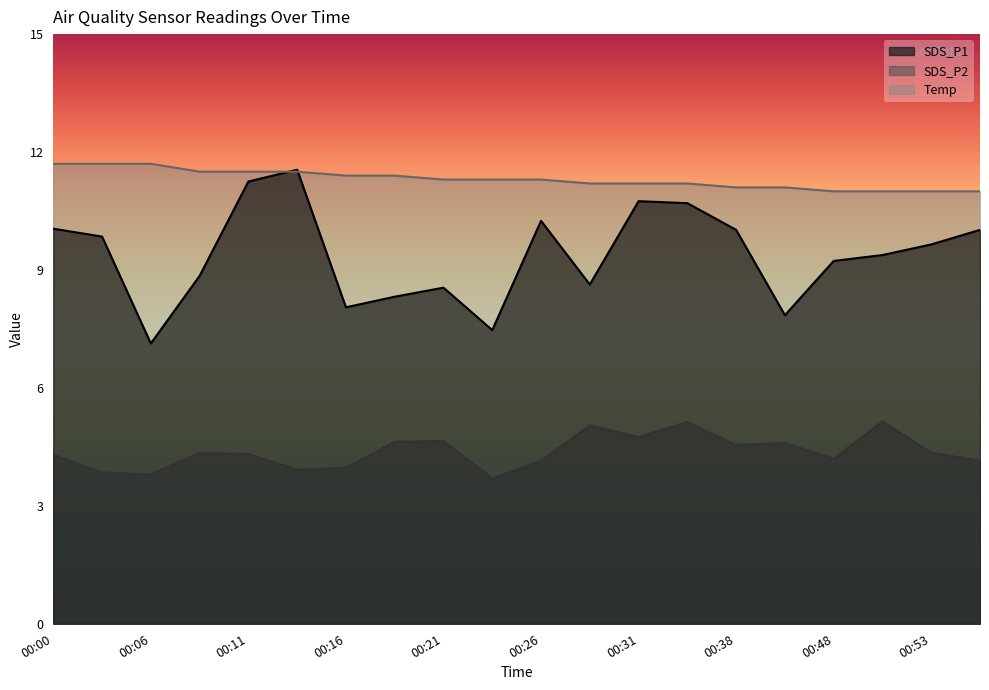

What is the greatest value displayed?

11.7